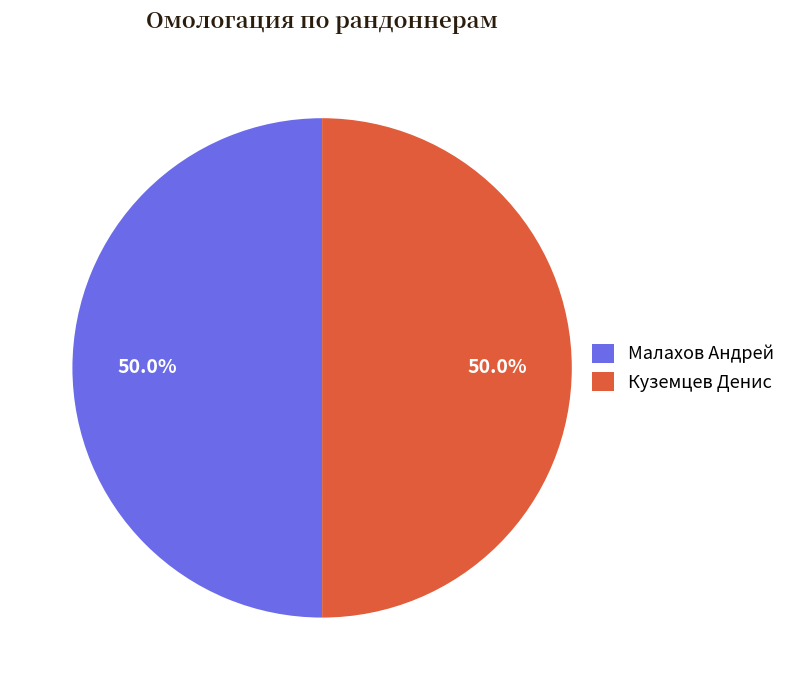

Approximately how many times larger is the value at Малахов Андрей compared to Куземцев Денис?

1.0